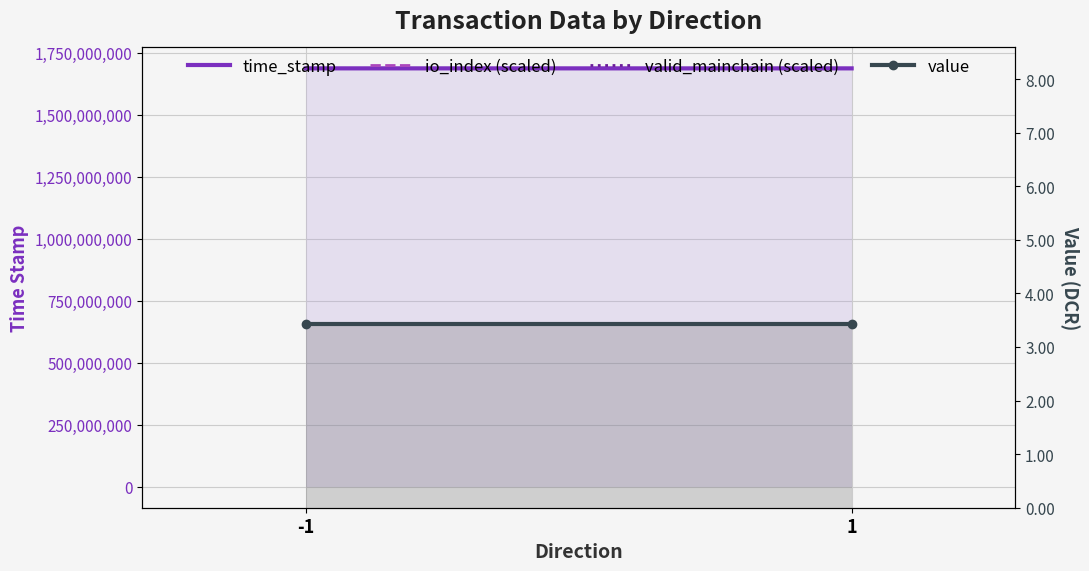

Which label corresponds to the smallest value in the chart?

-1